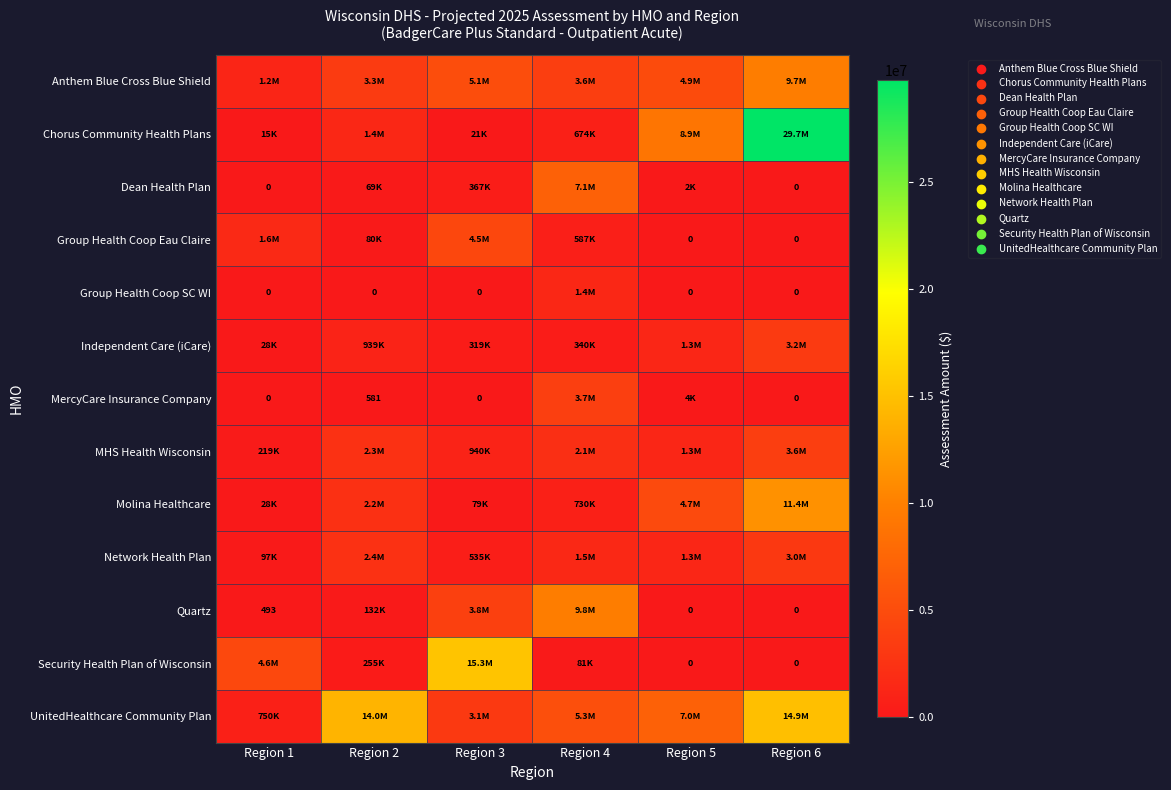

Rank the categories by Group Health Coop Eau Claire value from lowest to highest.

Region 5, Region 6, Region 2, Region 4, Region 1, Region 3